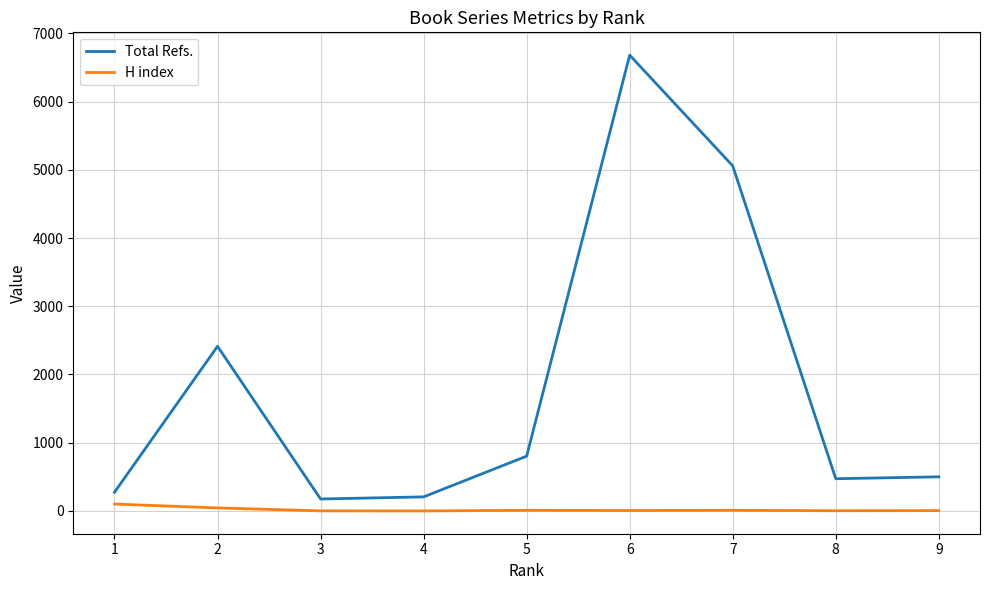

How many values in the Total Refs. series are below 500?

4